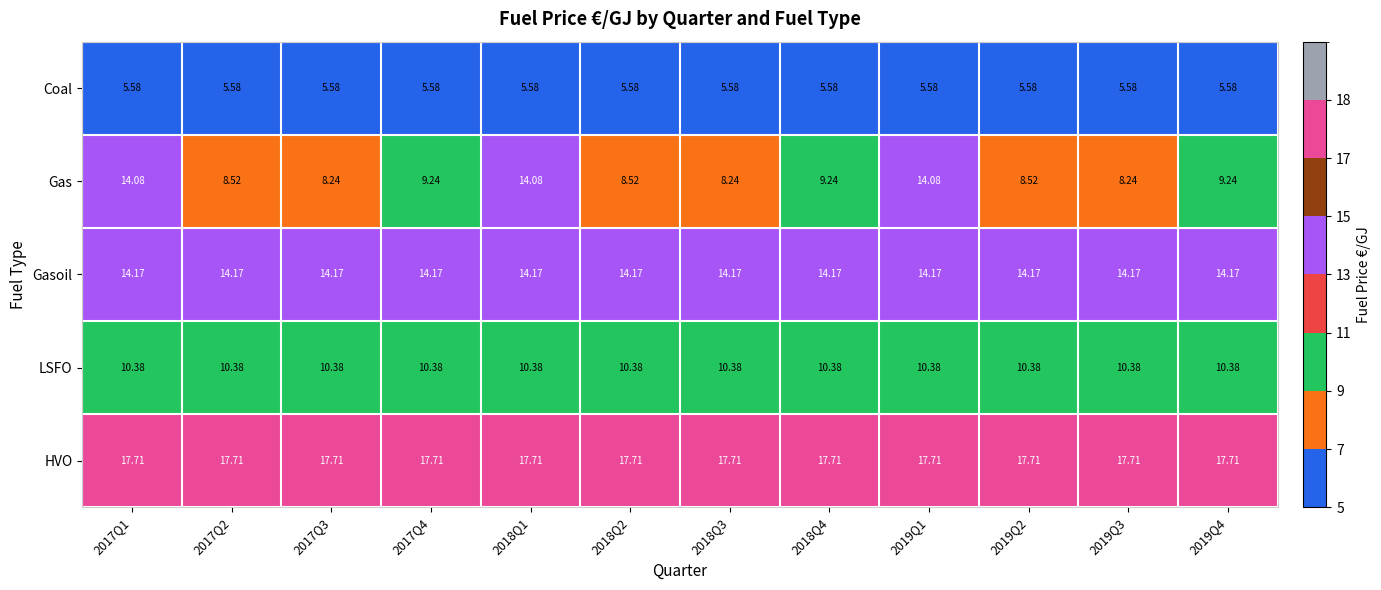

Is the value of Gas at 2017Q1 greater than the value of HVO at 2018Q4?

No